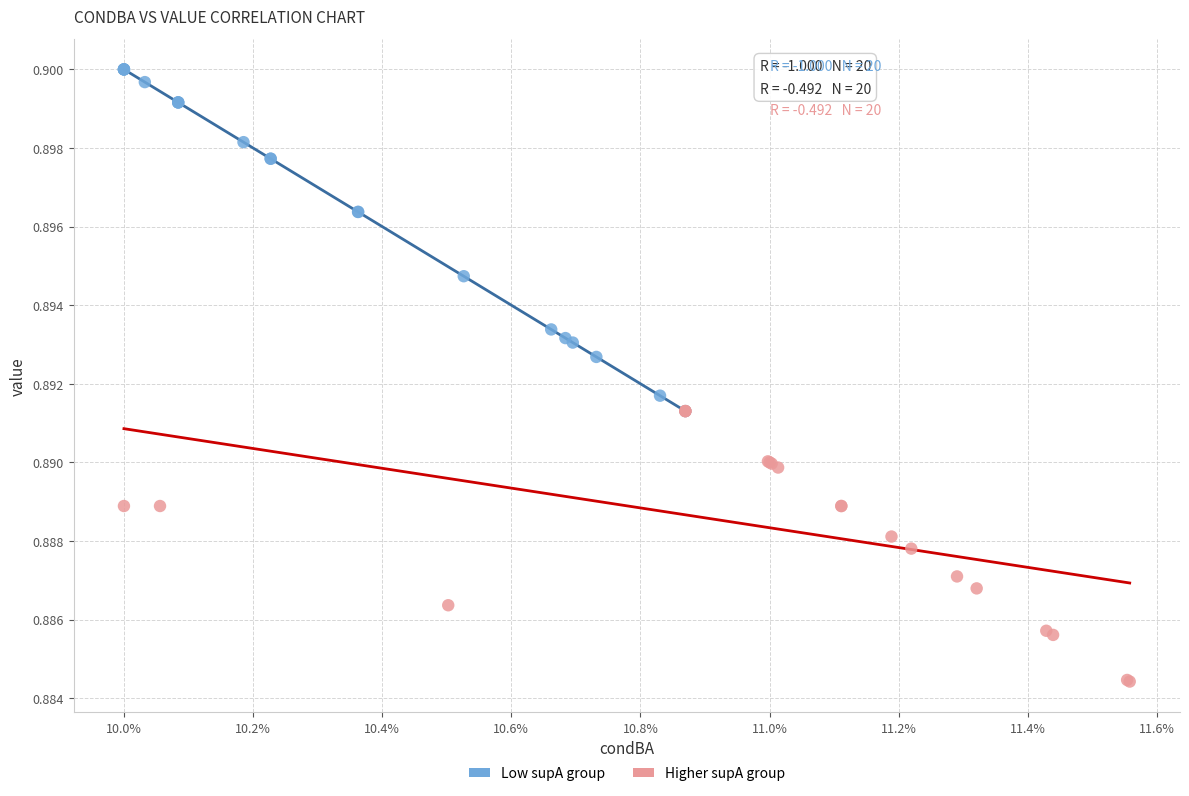

Which series contains the lowest Y value?

Higher supA group